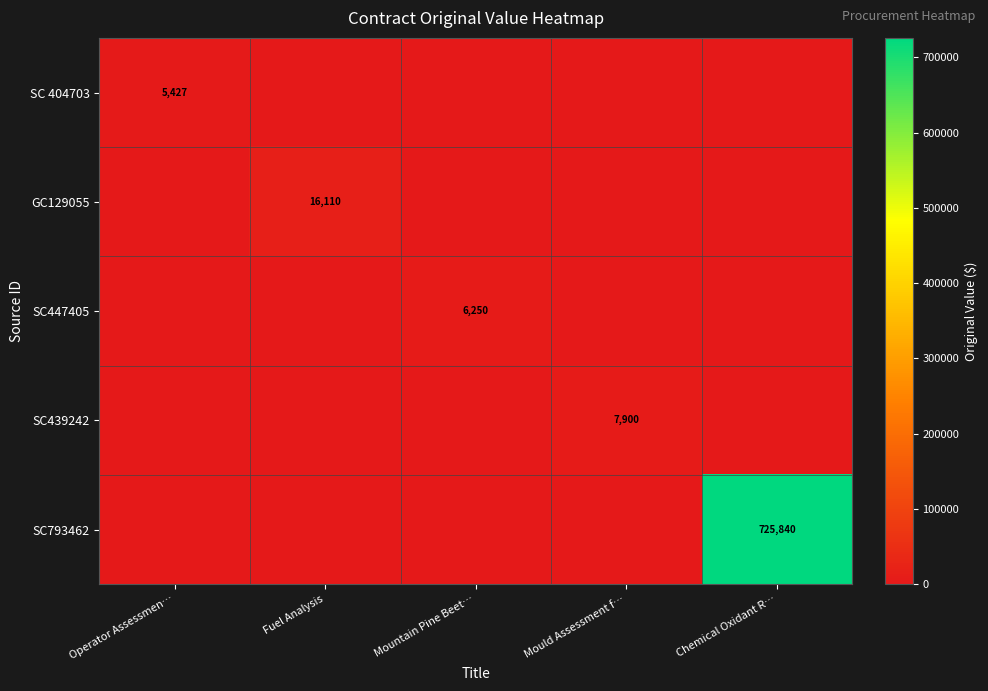

True or false: SC793462 has a value of 372185 at Chemical Oxidant R….

False